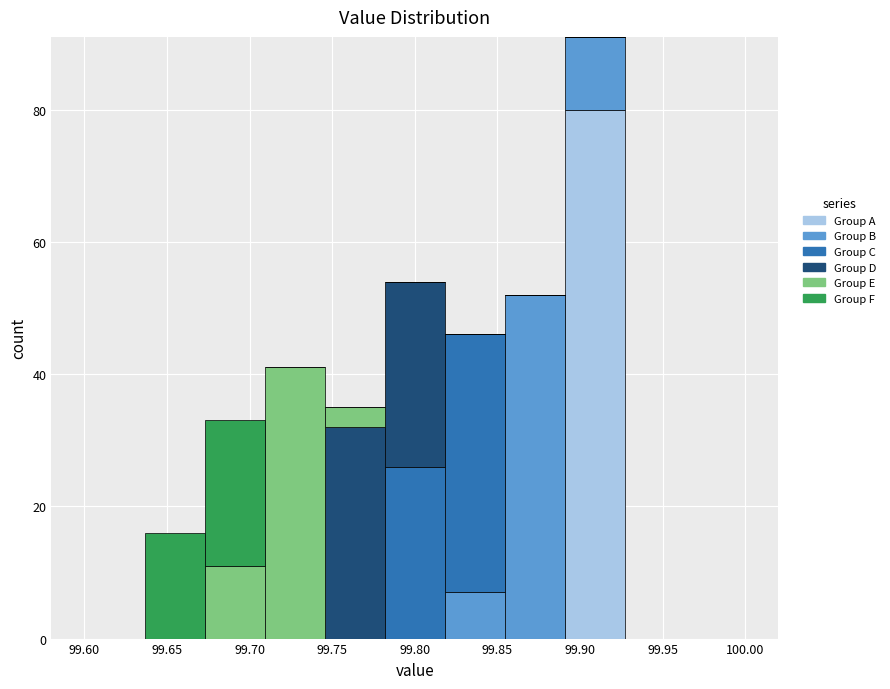

Which range on the x-axis has the tallest stacked bar (by total height)?

99.890 to 99.925